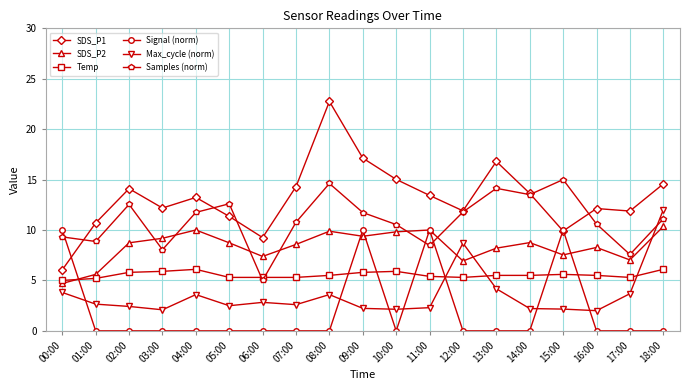

What position from the right is 18:00?

1